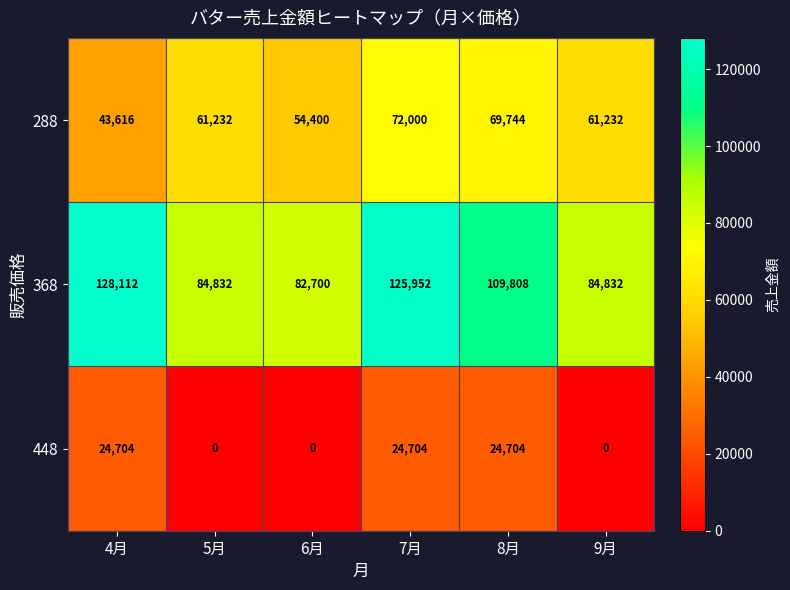

What is the spread (max minus min) of values at 5月?

84832